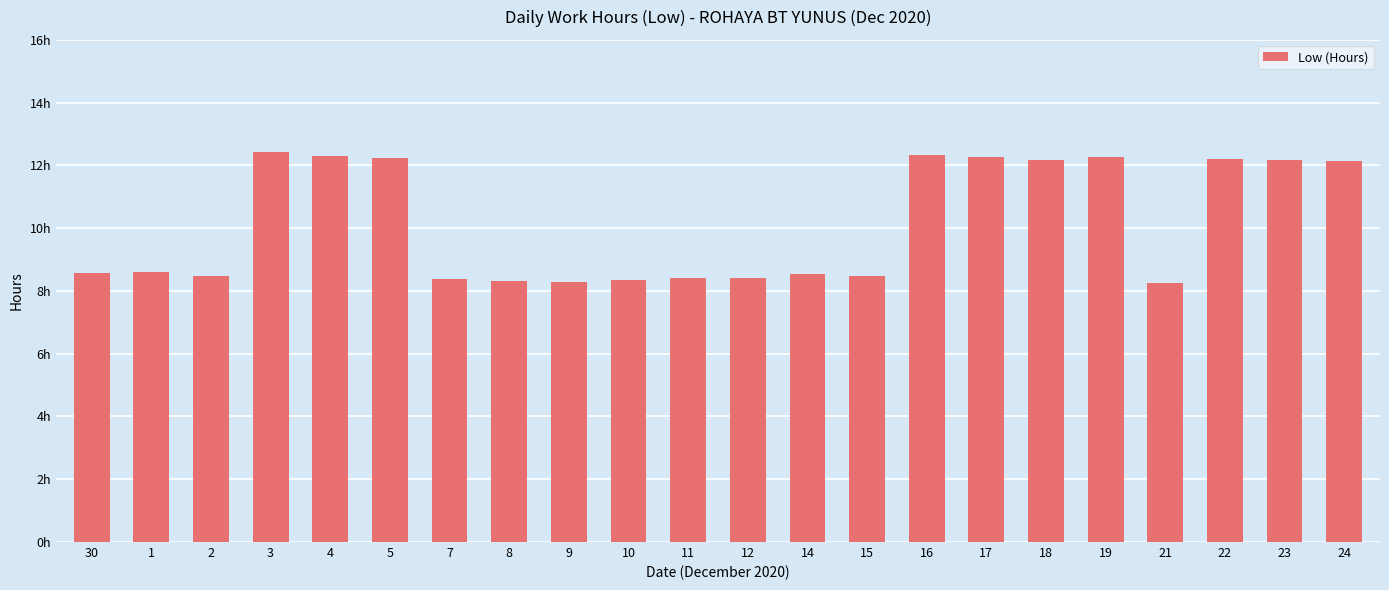

Read the value at 5.

12.2